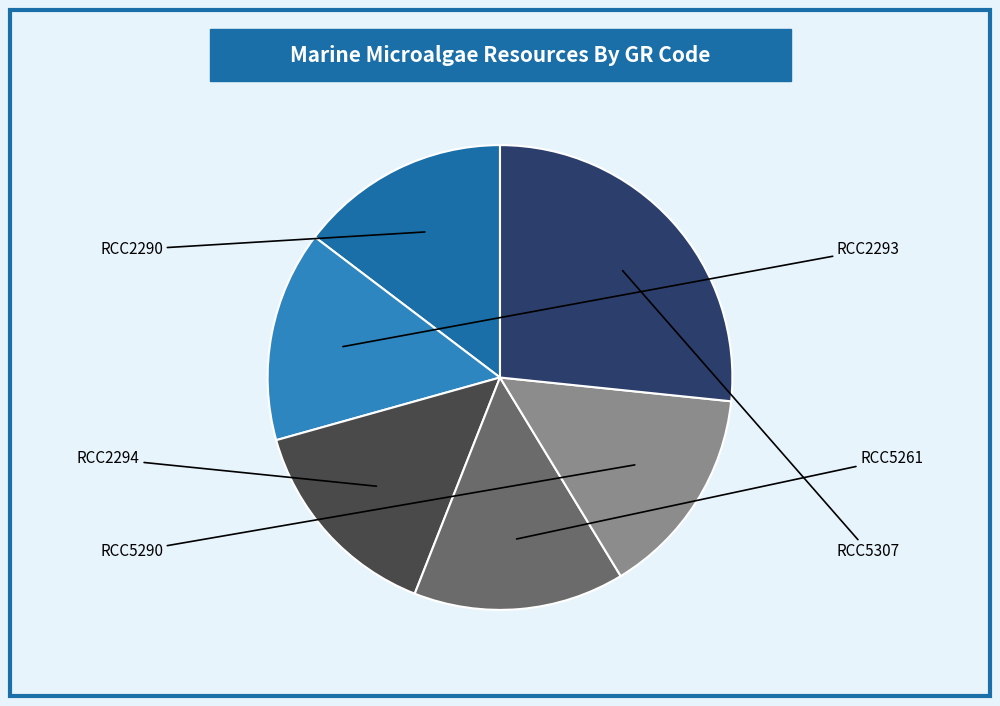

What percentage is the RCC2294 slice, to the nearest percent?

15%